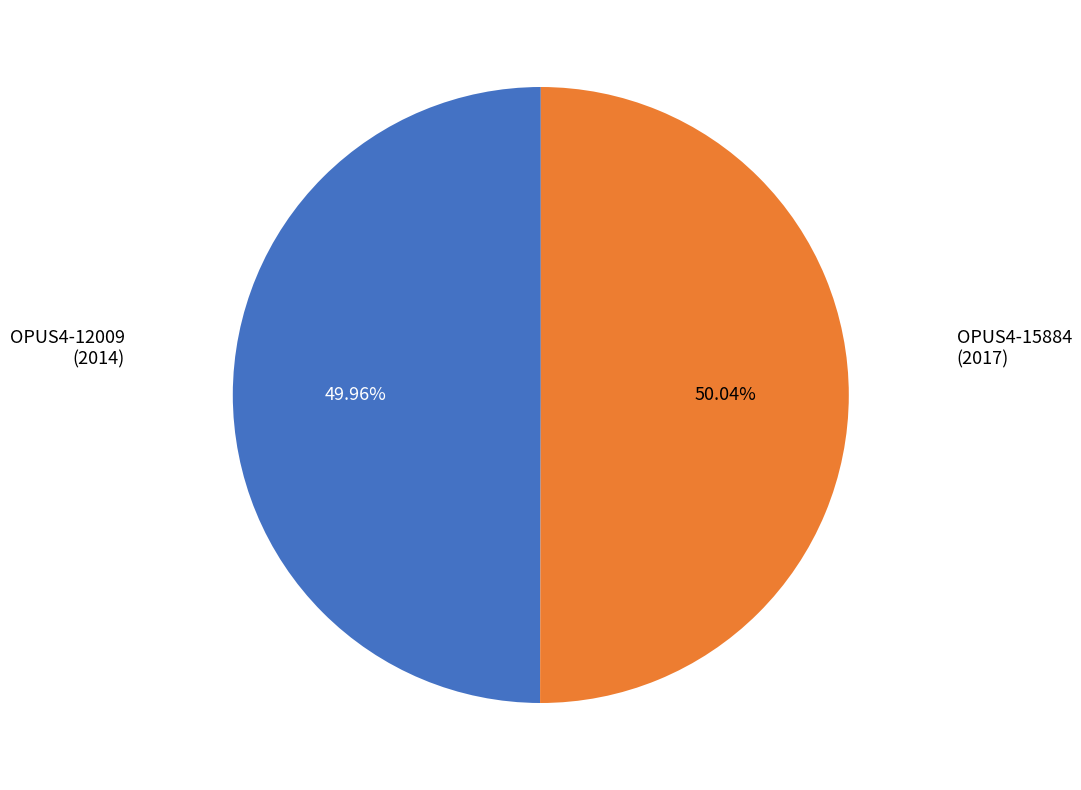

Is there a majority slice in this chart?

Yes